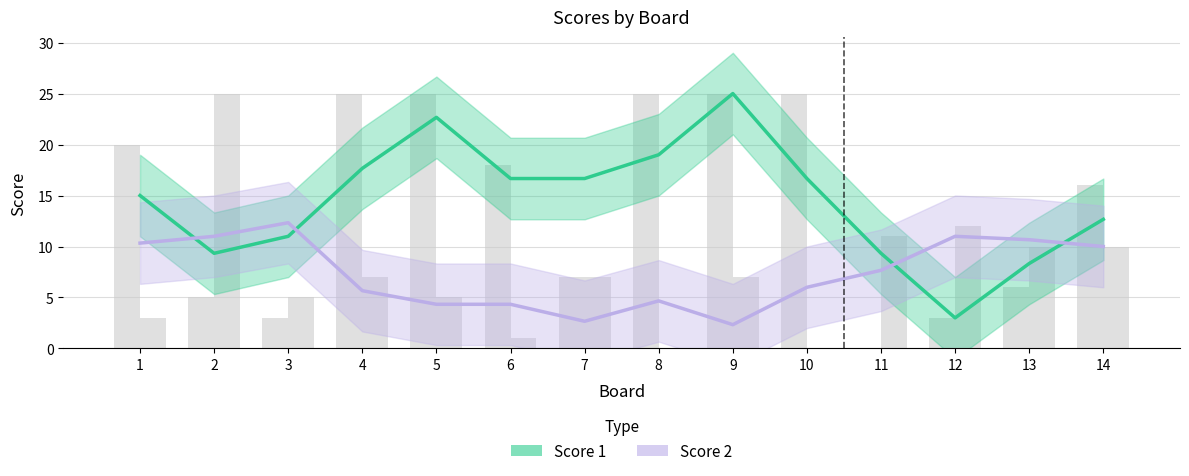

What is the smallest value displayed?

2.3